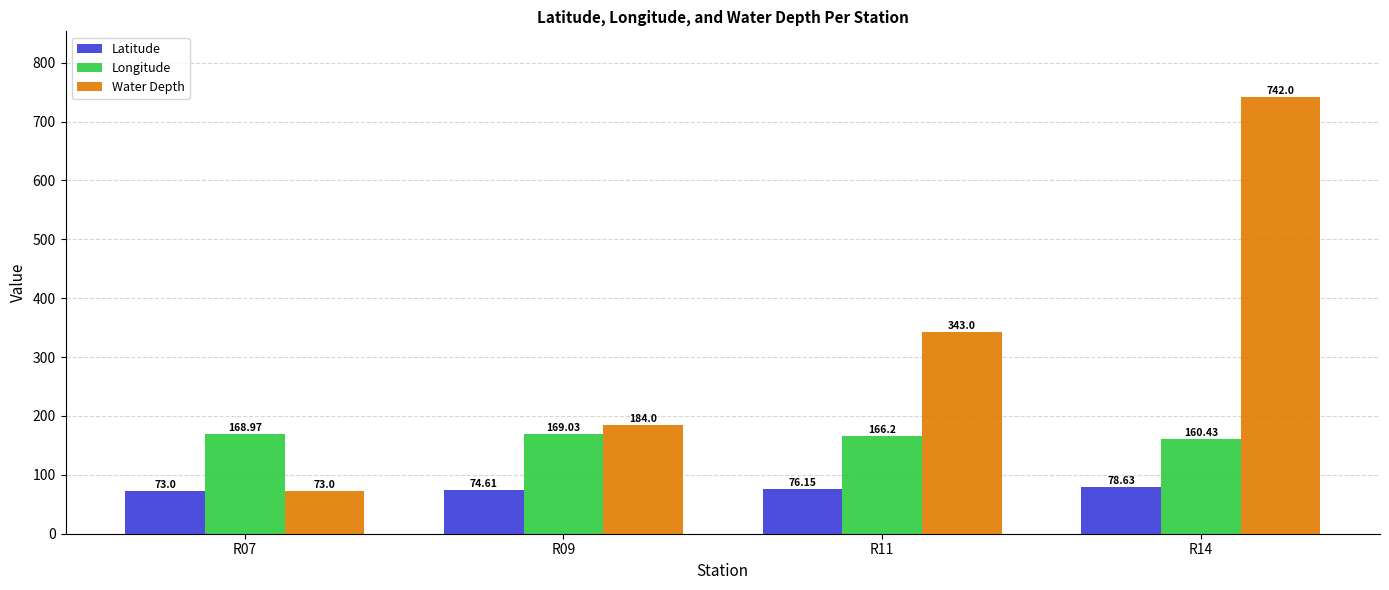

What are all the series names shown in the legend?

Latitude, Longitude, Water Depth